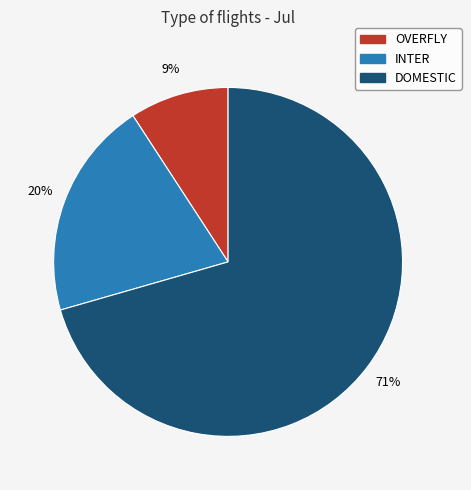

Count the number of slices in the pie.

3